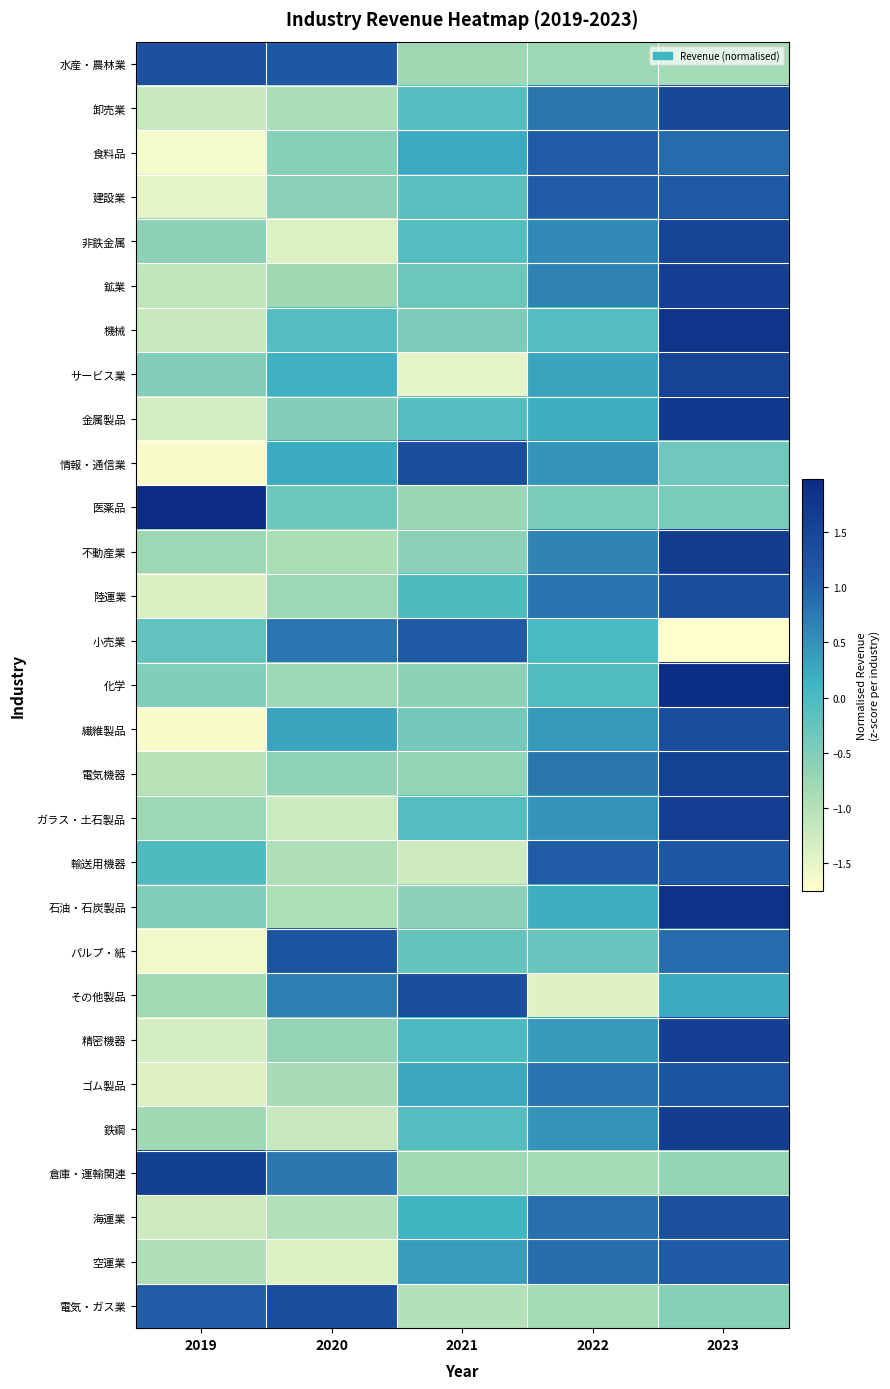

Reading right to left, transcribe all the data shown in this chart.

水産・農林業: 2023=-0.9	2022=-0.8	2021=-0.8	2020=1.2	2019=1.3
卸売業: 2023=1.4	2022=0.8	2021=-0.1	2020=-0.9	2019=-1.2
食料品: 2023=0.9	2022=1.1	2021=0.2	2020=-0.6	2019=-1.6
建設業: 2023=1.1	2022=1.1	2021=-0.1	2020=-0.6	2019=-1.5
非鉄金属: 2023=1.5	2022=0.6	2021=-0.1	2020=-1.4	2019=-0.6
鉱業: 2023=1.6	2022=0.6	2021=-0.3	2020=-0.8	2019=-1.1
機械: 2023=1.8	2022=-0.1	2021=-0.5	2020=-0.1	2019=-1.2
サービス業: 2023=1.5	2022=0.3	2021=-1.5	2020=0.2	2019=-0.5
金属製品: 2023=1.7	2022=0.2	2021=-0.1	2020=-0.5	2019=-1.3
情報・通信業: 2023=-0.3	2022=0.5	2021=1.3	2020=0.2	2019=-1.7
医薬品: 2023=-0.4	2022=-0.5	2021=-0.8	2020=-0.3	2019=2.0
不動産業: 2023=1.7	2022=0.6	2021=-0.6	2020=-0.9	2019=-0.8
陸運業: 2023=1.3	2022=0.8	2021=-0.0	2020=-0.8	2019=-1.4
小売業: 2023=-1.8	2022=0.0	2021=1.1	2020=0.8	2019=-0.2
化学: 2023=1.9	2022=-0.0	2021=-0.6	2020=-0.8	2019=-0.5
繊維製品: 2023=1.3	2022=0.4	2021=-0.4	2020=0.3	2019=-1.7
電気機器: 2023=1.6	2022=0.8	2021=-0.7	2020=-0.6	2019=-1.0
ガラス・土石製品: 2023=1.6	2022=0.5	2021=-0.1	2020=-1.2	2019=-0.8
輸送用機器: 2023=1.2	2022=1.1	2021=-1.3	2020=-1.0	2019=-0.0
石油・石炭製品: 2023=1.9	2022=0.2	2021=-0.6	2020=-0.9	2019=-0.5
パルプ・紙: 2023=0.9	2022=-0.3	2021=-0.2	2020=1.2	2019=-1.6
その他製品: 2023=0.2	2022=-1.4	2021=1.3	2020=0.7	2019=-0.8
精密機器: 2023=1.6	2022=0.4	2021=0.0	2020=-0.7	2019=-1.3
ゴム製品: 2023=1.2	2022=0.8	2021=0.3	2020=-0.9	2019=-1.4
鉄鋼: 2023=1.6	2022=0.5	2021=-0.1	2020=-1.2	2019=-0.8
倉庫・運輸関連: 2023=-0.7	2022=-0.9	2021=-0.8	2020=0.8	2019=1.6
海運業: 2023=1.3	2022=0.9	2021=0.1	2020=-1.0	2019=-1.3
空運業: 2023=1.1	2022=0.9	2021=0.4	2020=-1.4	2019=-1.0
電気・ガス業: 2023=-0.6	2022=-0.8	2021=-1.0	2020=1.3	2019=1.1